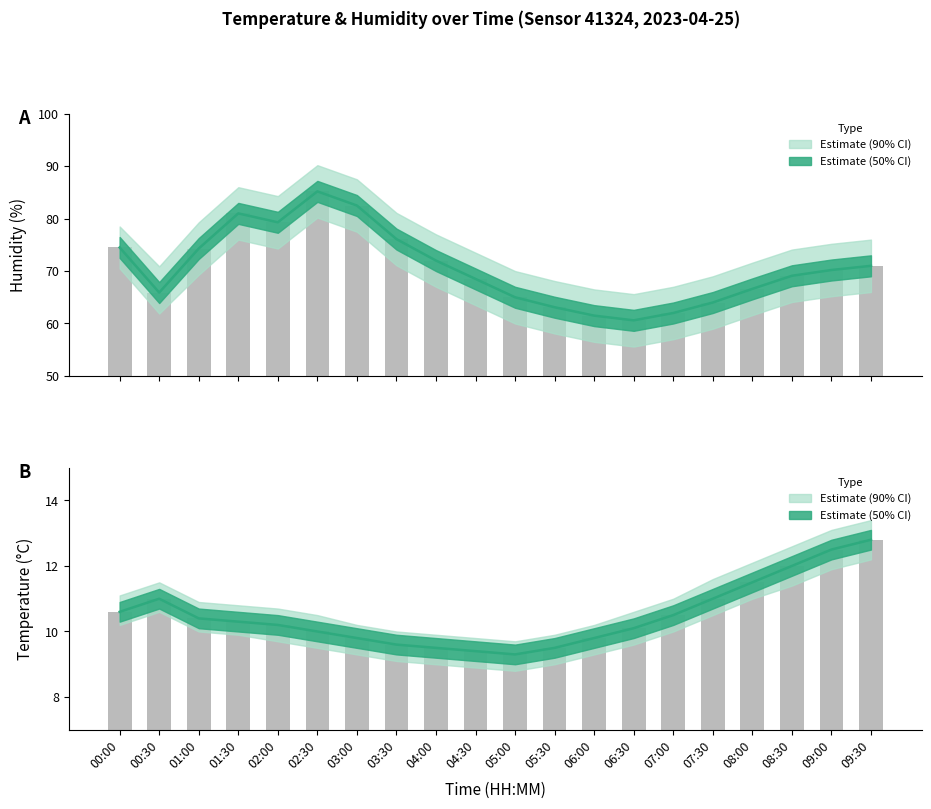

How many series are shown in this chart?

4